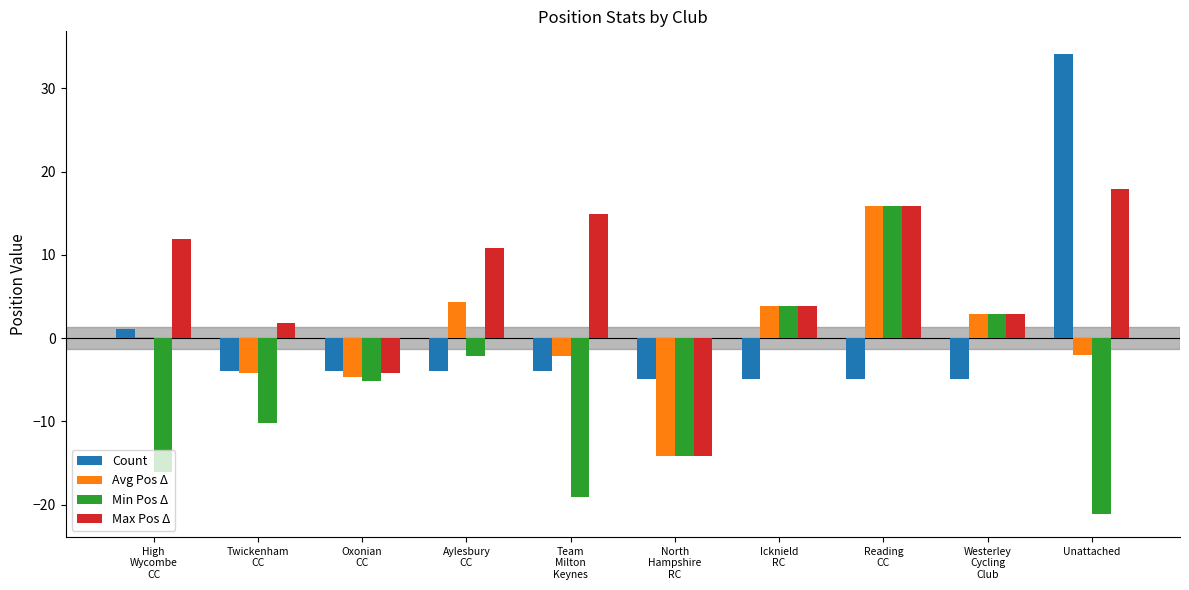

What is the maximum value shown in the chart?

34.1